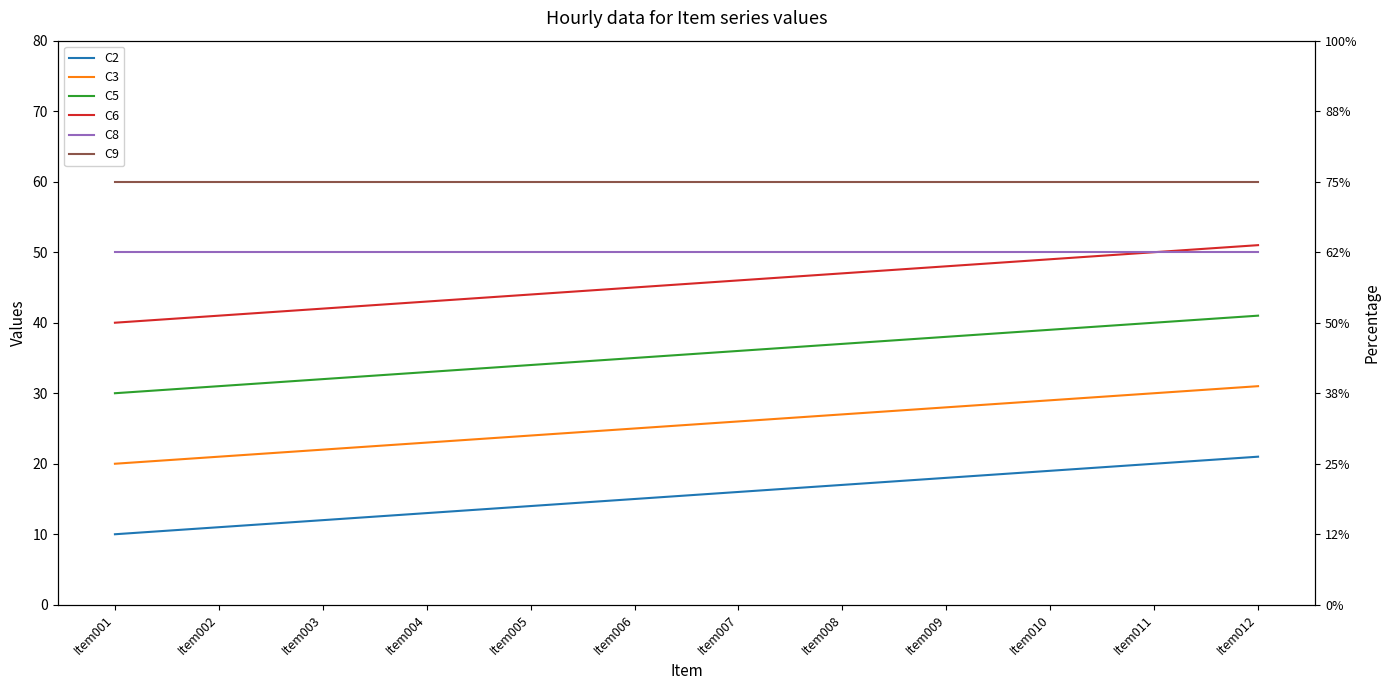

Reading left to right, extract all data points from this chart.

C2: Item001=10	Item002=11	Item003=12	Item004=13	Item005=14	Item006=15	Item007=16	Item008=17	Item009=18	Item010=19	Item011=20	Item012=21
C3: Item001=20	Item002=21	Item003=22	Item004=23	Item005=24	Item006=25	Item007=26	Item008=27	Item009=28	Item010=29	Item011=30	Item012=31
C5: Item001=30	Item002=31	Item003=32	Item004=33	Item005=34	Item006=35	Item007=36	Item008=37	Item009=38	Item010=39	Item011=40	Item012=41
C6: Item001=40	Item002=41	Item003=42	Item004=43	Item005=44	Item006=45	Item007=46	Item008=47	Item009=48	Item010=49	Item011=50	Item012=51
C8: Item001=50	Item002=50	Item003=50	Item004=50	Item005=50	Item006=50	Item007=50	Item008=50	Item009=50	Item010=50	Item011=50	Item012=50
C9: Item001=60	Item002=60	Item003=60	Item004=60	Item005=60	Item006=60	Item007=60	Item008=60	Item009=60	Item010=60	Item011=60	Item012=60